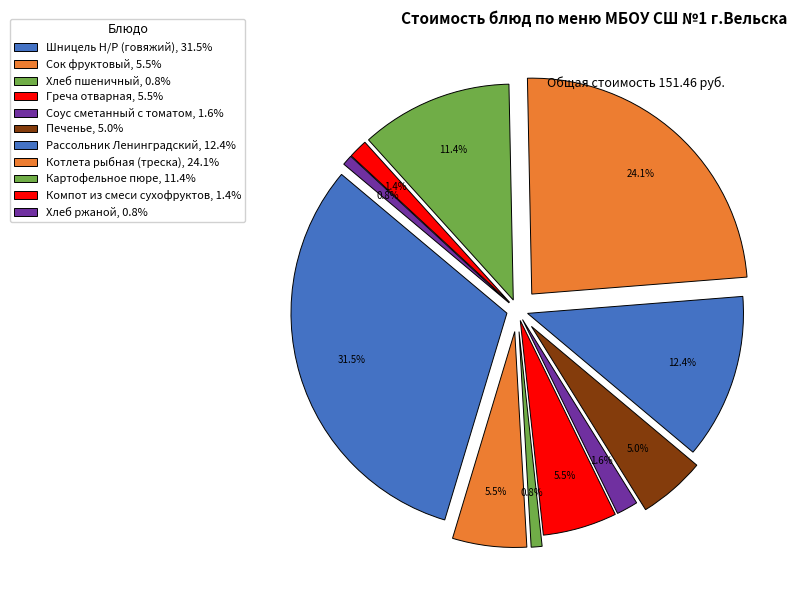

What is the change in value from Шницель Н/Р (говяжий) to Греча отварная?

-39.2